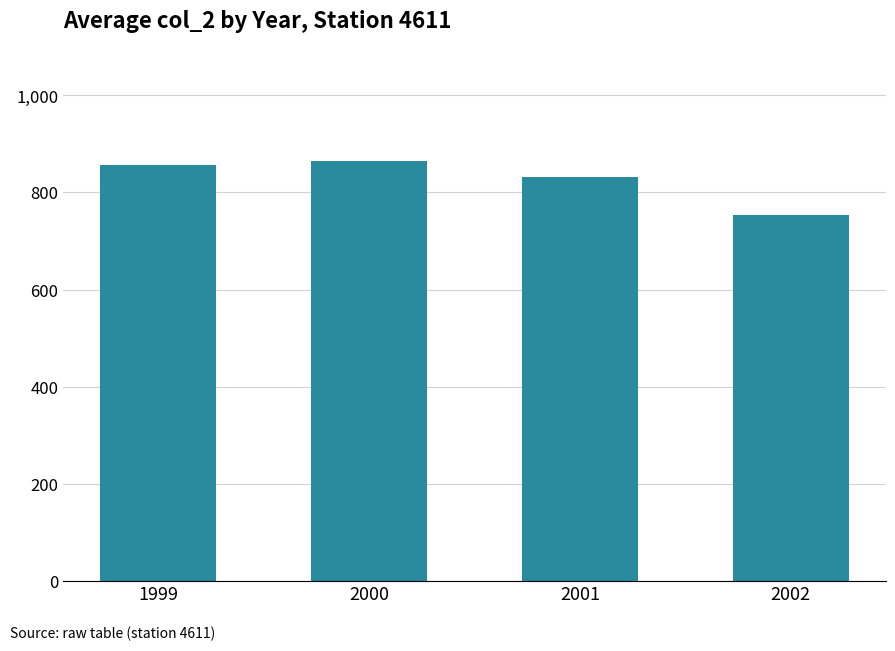

At which label does the data first exceed 857?

1999